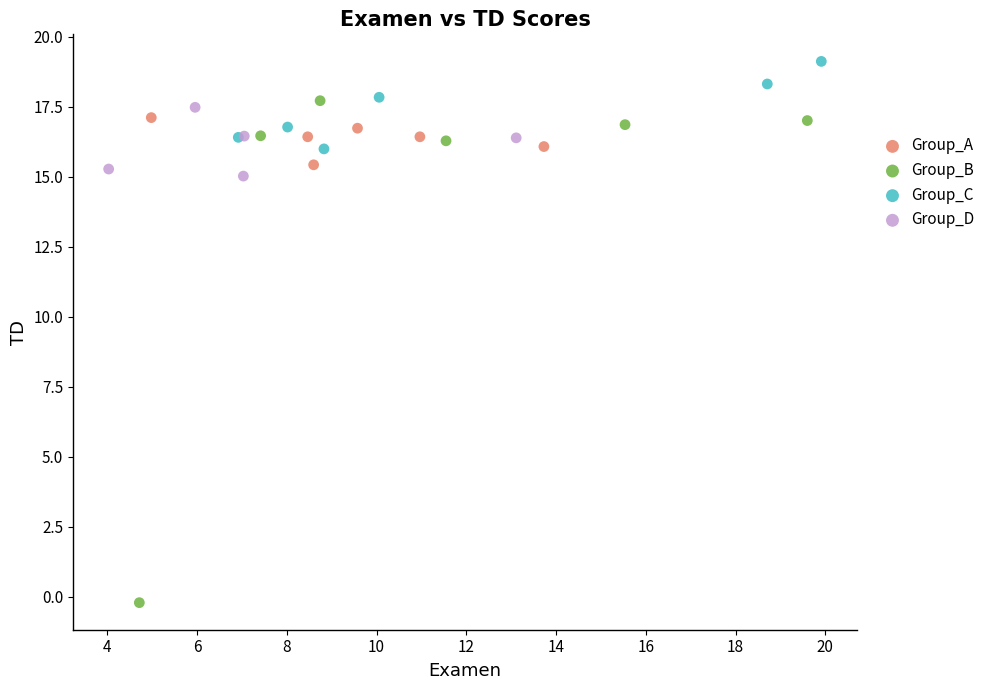

Which series has the largest Y range (max minus min)?

Group_B